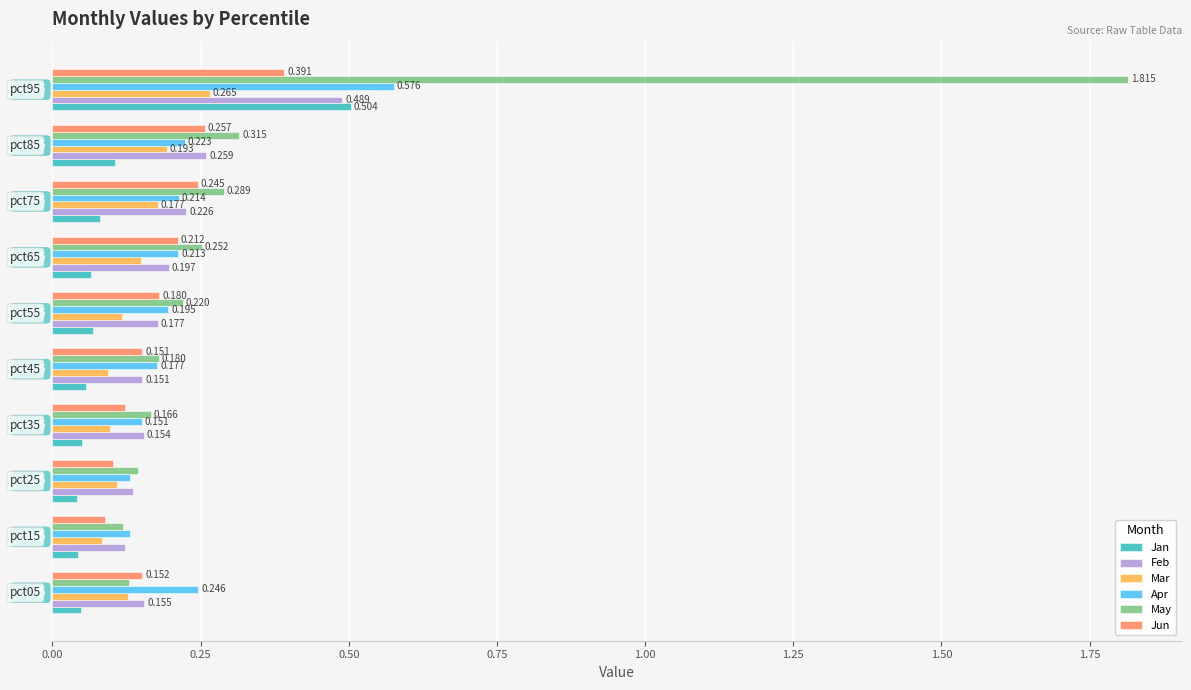

Count the number of data series in this chart.

6